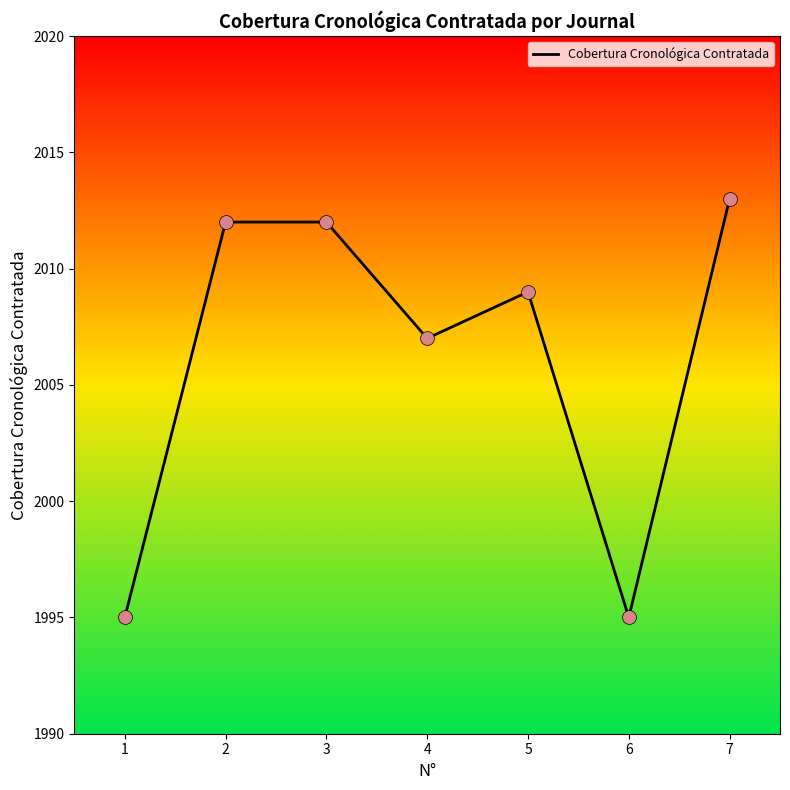

Approximately how many times larger is the value at 2 compared to 5?

1.0